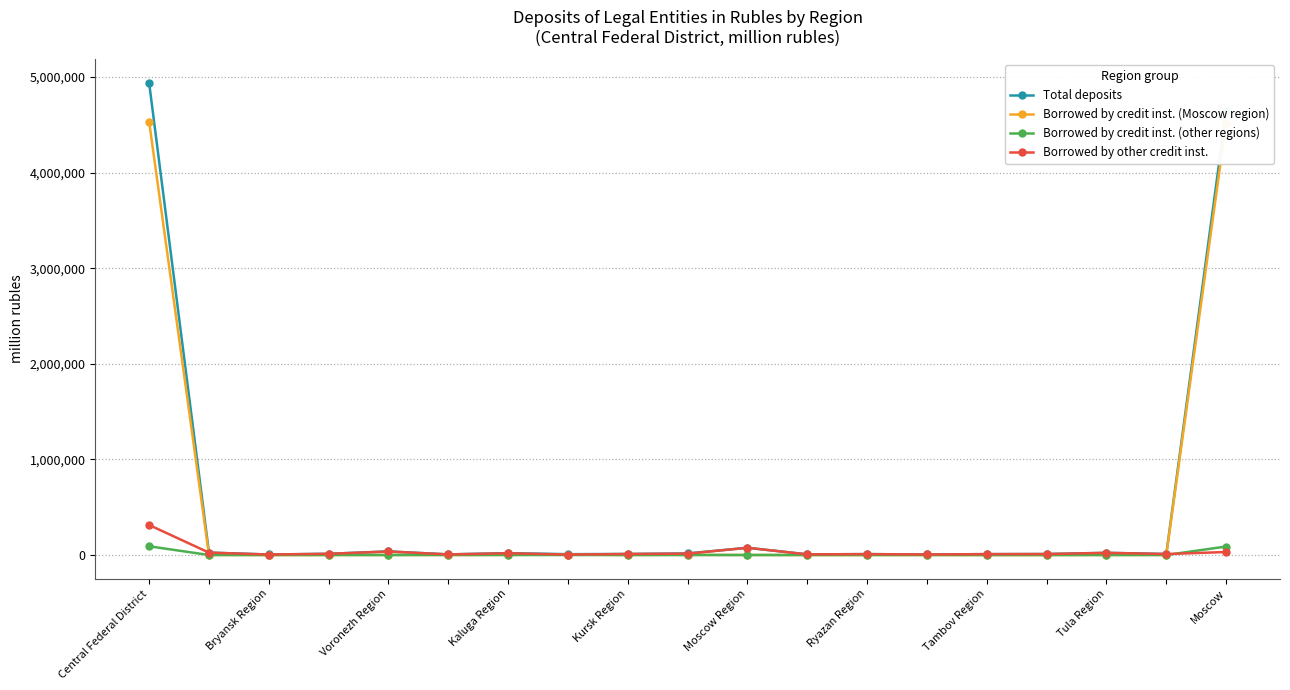

Rank the series by their maximum value, from highest to lowest.

Total deposits, Borrowed by credit inst. (Moscow region), Borrowed by other credit inst., Borrowed by credit inst. (other regions)